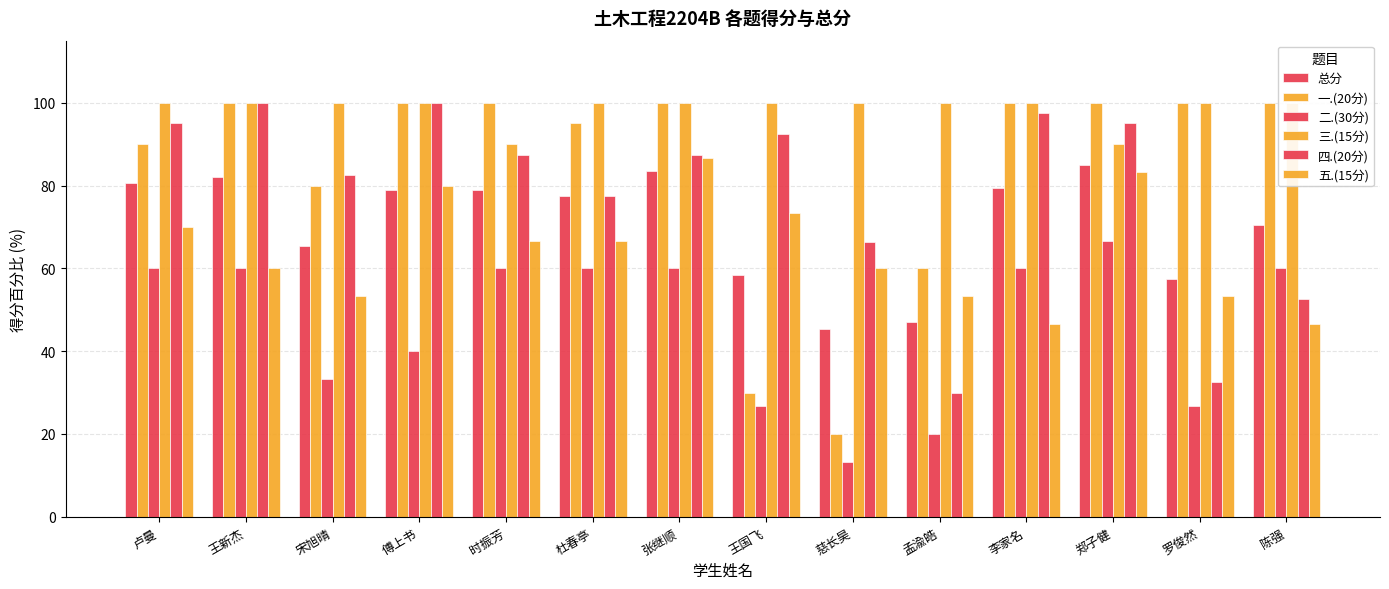

The value of 三.(15分) at 陈强 is 174.0. True or false?

False